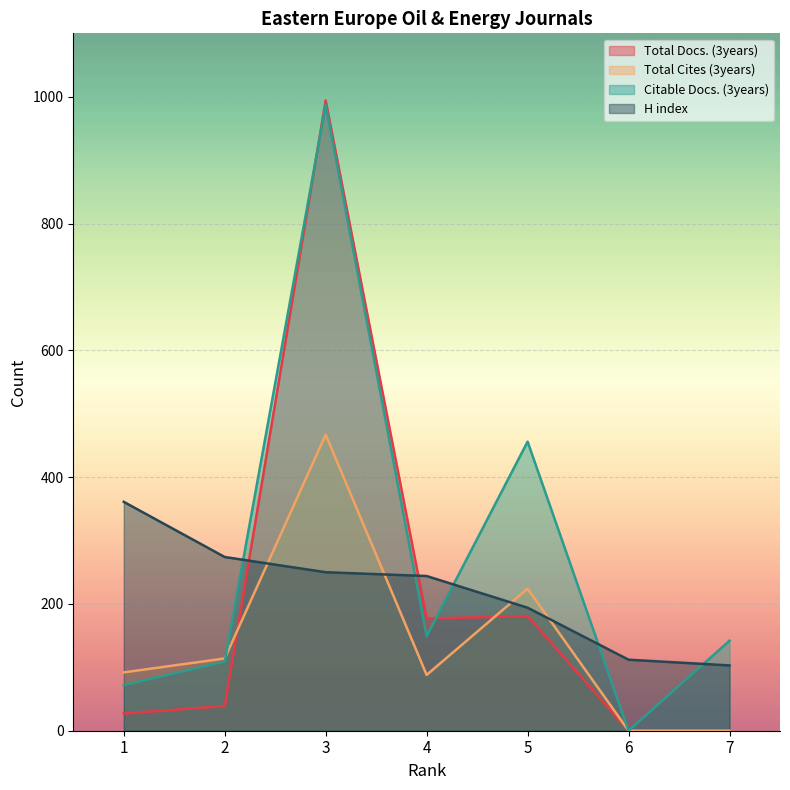

The value of H index at 3 is 250. True or false?

True